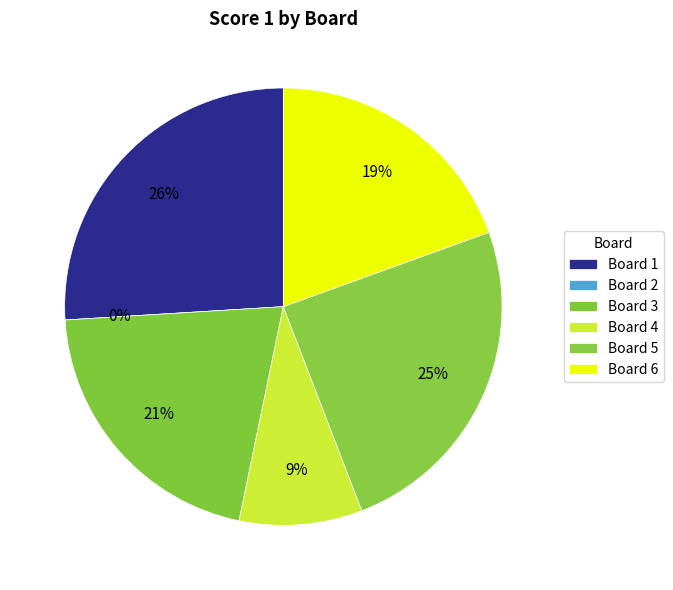

Which has a higher value, Board 3 or Board 2?

Board 3